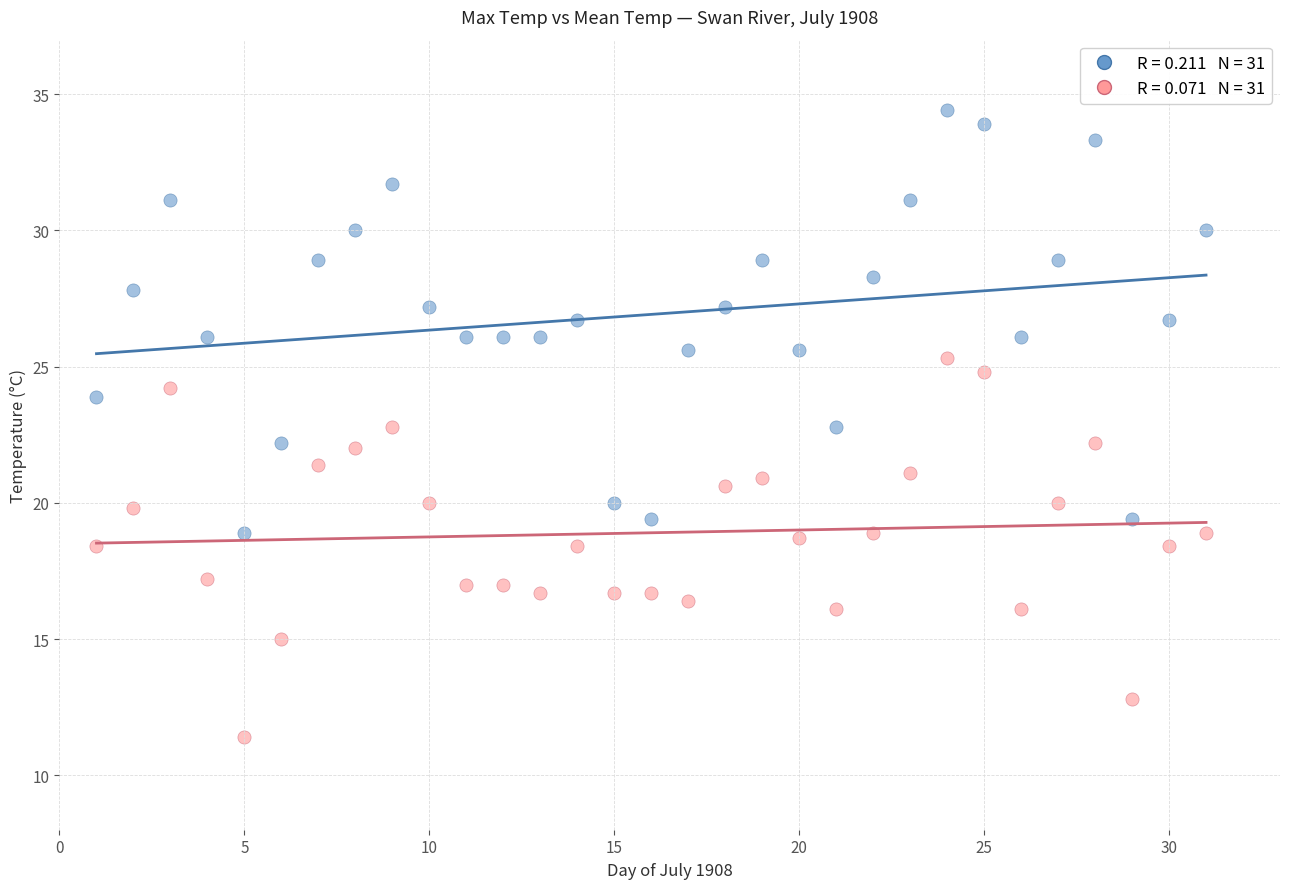

Across all data points, what is the range of Y values (max minus min)?

23.0